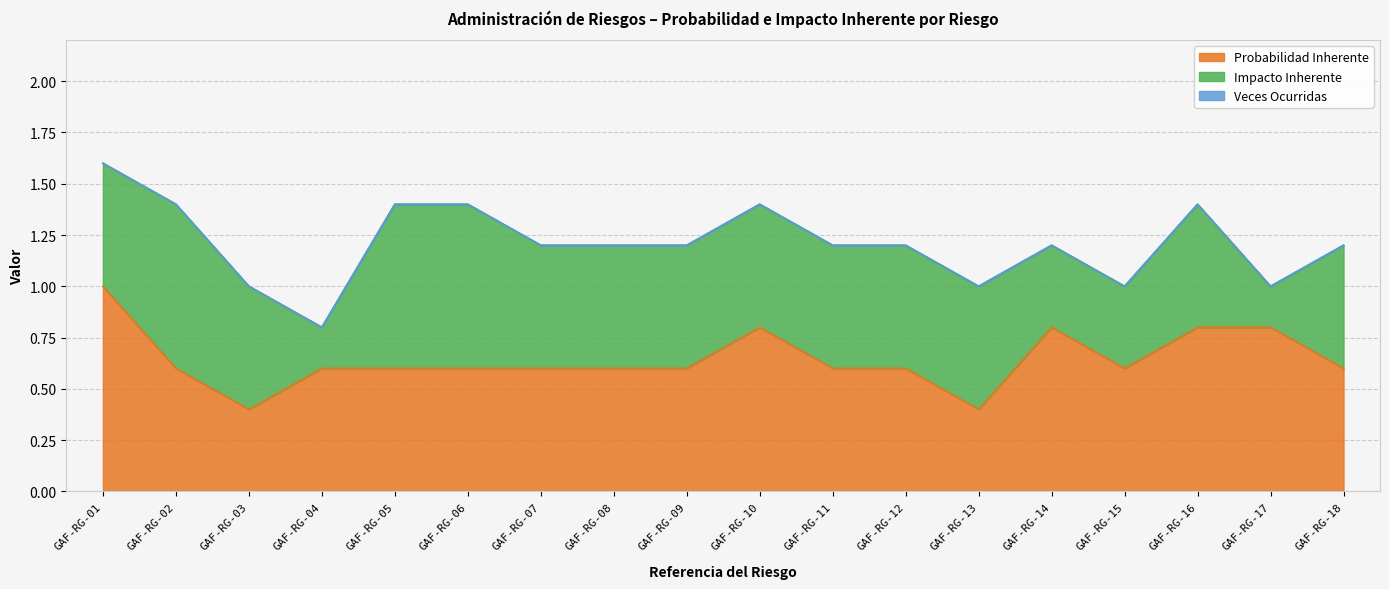

Is the value of Probabilidad Inherente at GAF-RG-08 greater than the value of Impacto Inherente at GAF-RG-02?

No